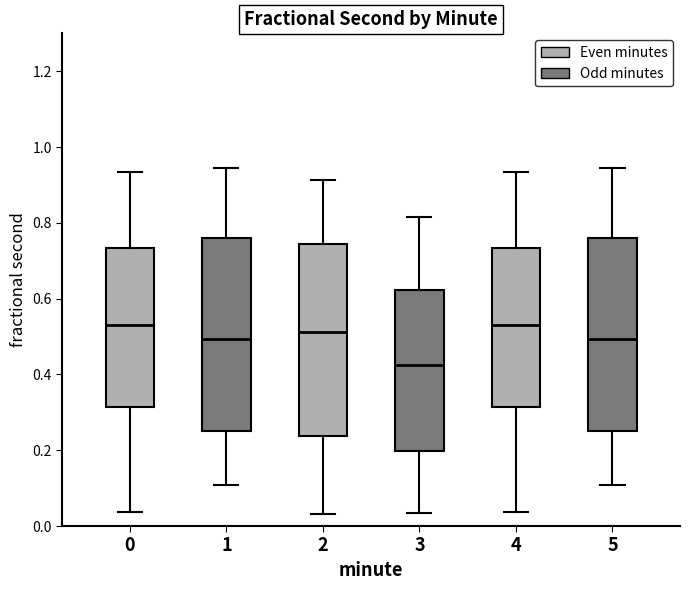

Reading left to right, transcribe this box plot: for each box, give where its median line is, the range the box spans, and where its two whiskers end, as read against the y-axis. The values are not printed on the chart, so give them approximately, as read against the axis.

0: median 0.54, box 0.32 to 0.74, whiskers 0.04 to 0.94
1: median 0.50, box 0.26 to 0.76, whiskers 0.10 to 0.94
2: median 0.52, box 0.24 to 0.74, whiskers 0.04 to 0.92
3: median 0.42, box 0.20 to 0.62, whiskers 0.04 to 0.82
4: median 0.54, box 0.32 to 0.74, whiskers 0.04 to 0.94
5: median 0.50, box 0.26 to 0.76, whiskers 0.10 to 0.94